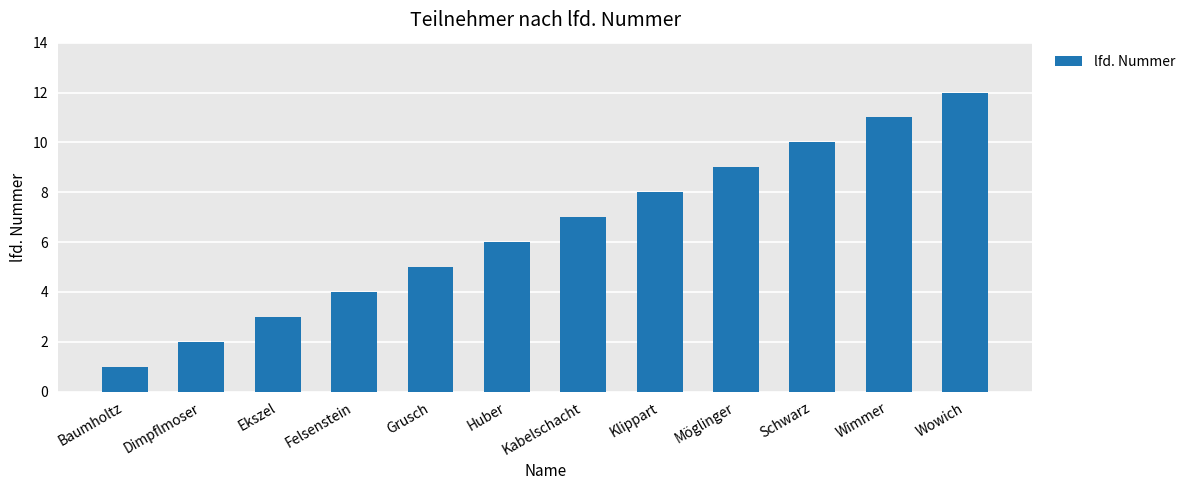

What is the difference between the values at Möglinger and Kabelschacht?

2